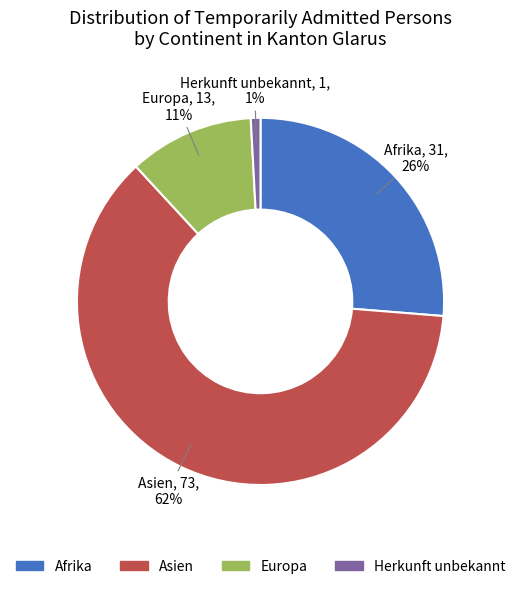

To the nearest percent, what is the combined percentage of Asien and Herkunft unbekannt?

63%